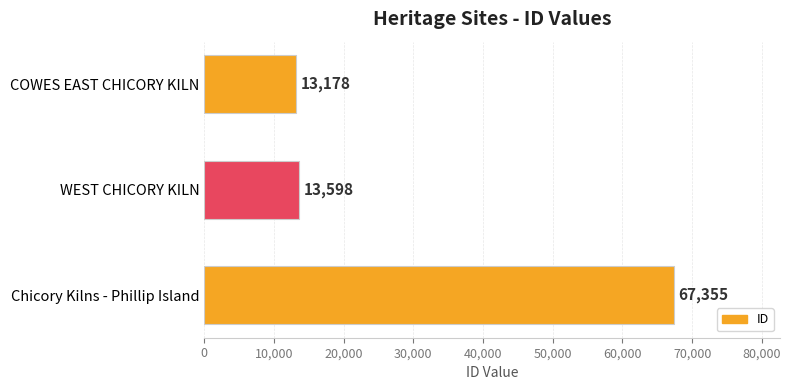

What is the average value?

31377